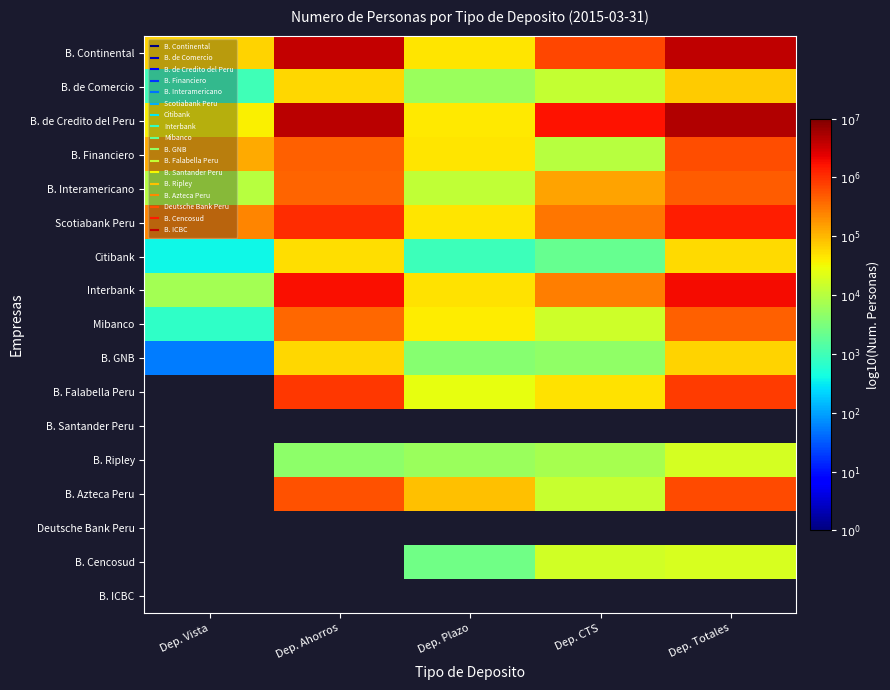

The value of B. de Credito del Peru at Dep. Vista is 6.6. True or false?

False